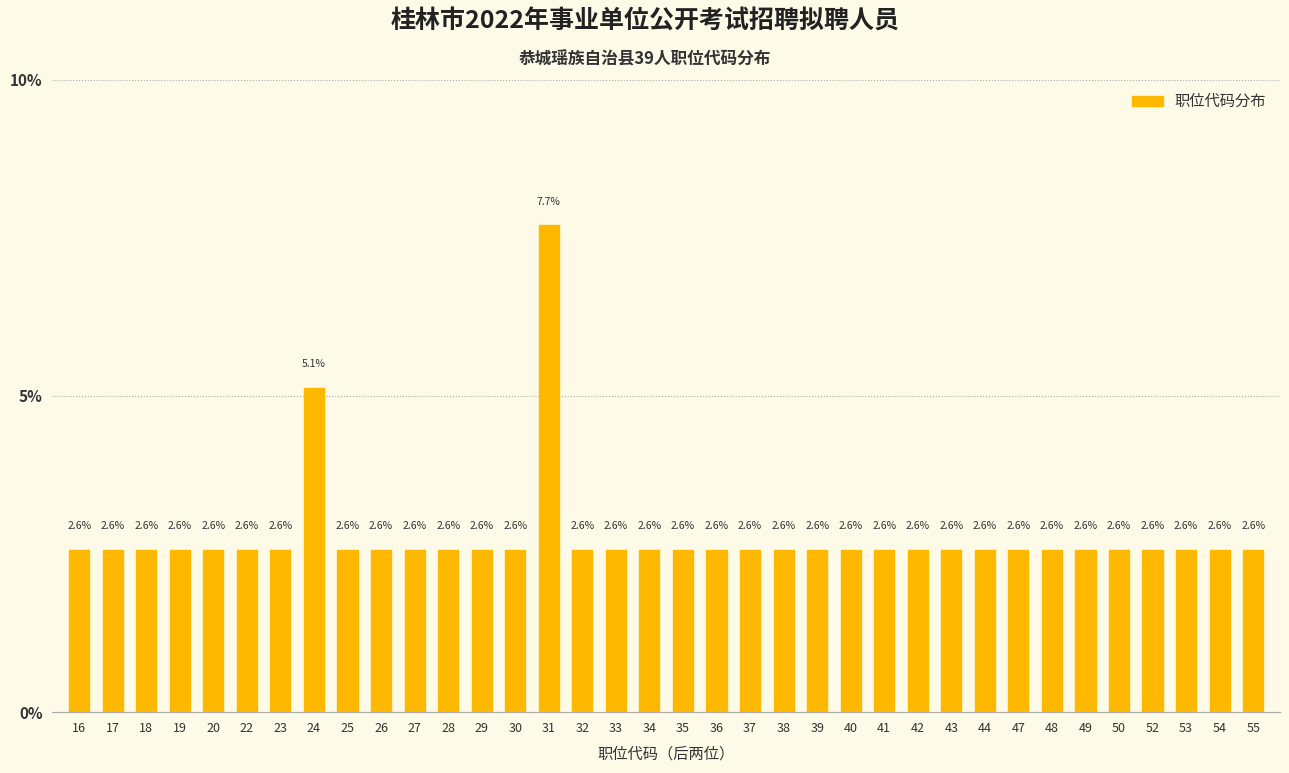

Reading left to right, what are all the values shown in this chart?

2.6	2.6	2.6	2.6	2.6	2.6	2.6	5.1	2.6	2.6	2.6	2.6	2.6	2.6	7.7	2.6	2.6	2.6	2.6	2.6	2.6	2.6	2.6	2.6	2.6	2.6	2.6	2.6	2.6	2.6	2.6	2.6	2.6	2.6	2.6	2.6